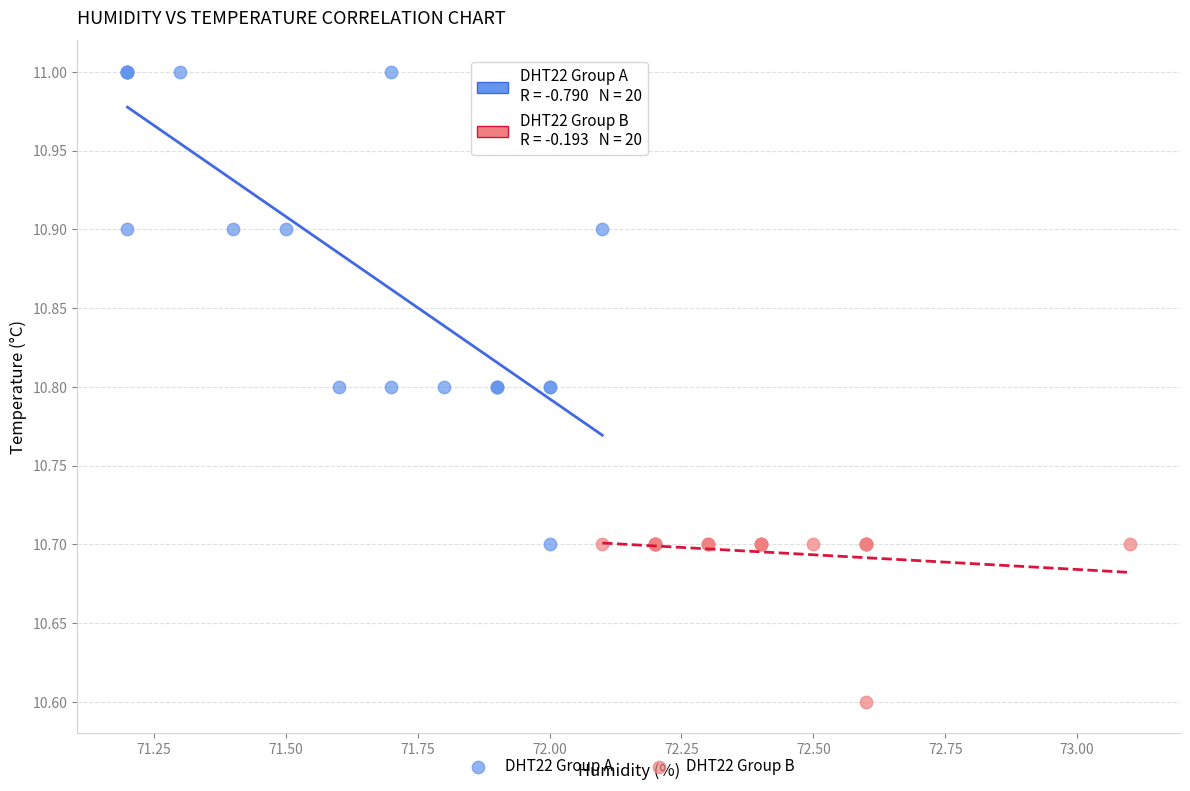

Which series reaches the minimum Y coordinate?

DHT22 Group B